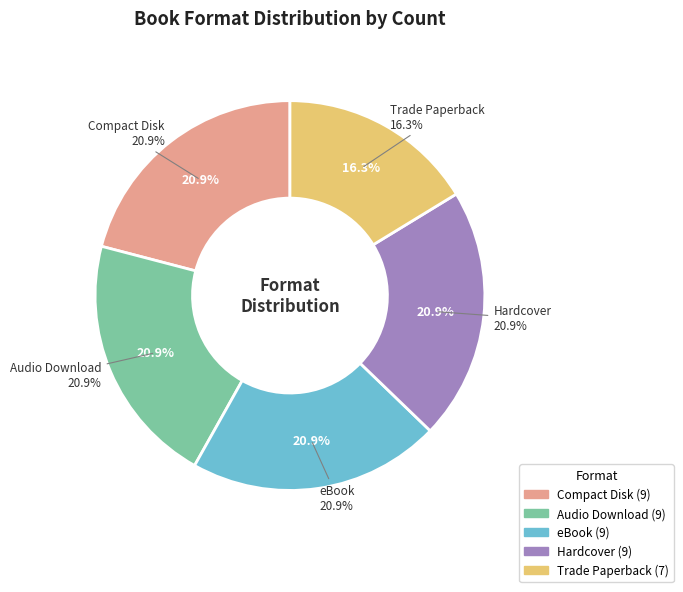

Do Audio Download and Compact Disk together represent more than half of the pie?

No